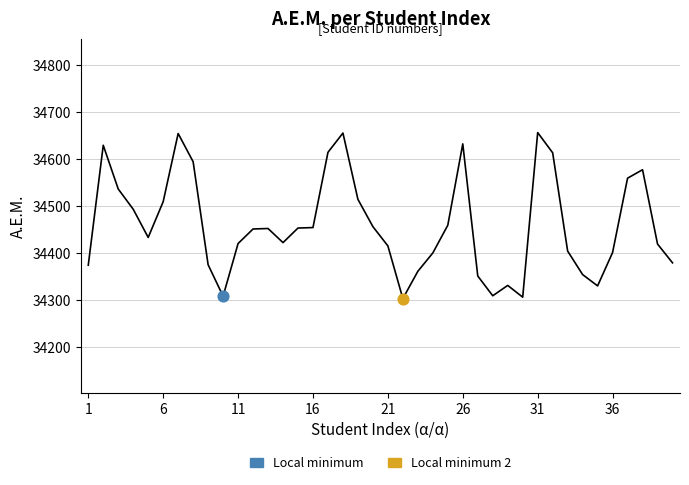

What is the difference between the maximum and minimum values?

353